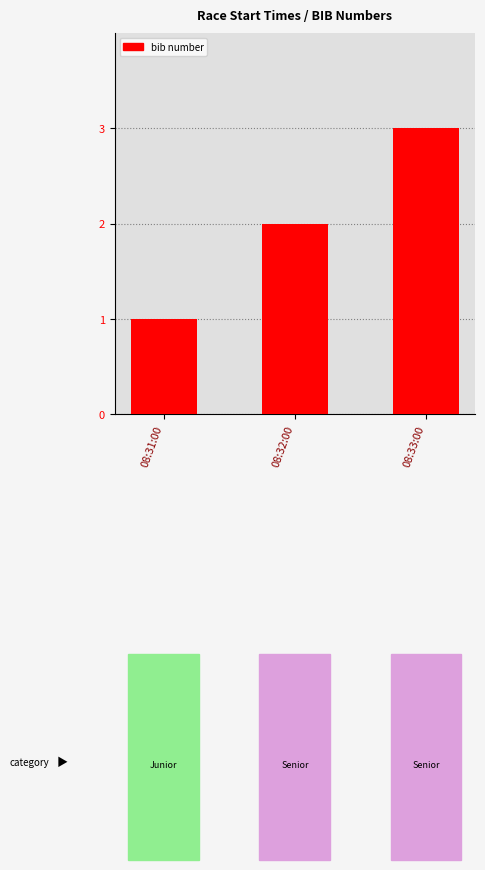

What is the value of the 1st bar from the left?

1